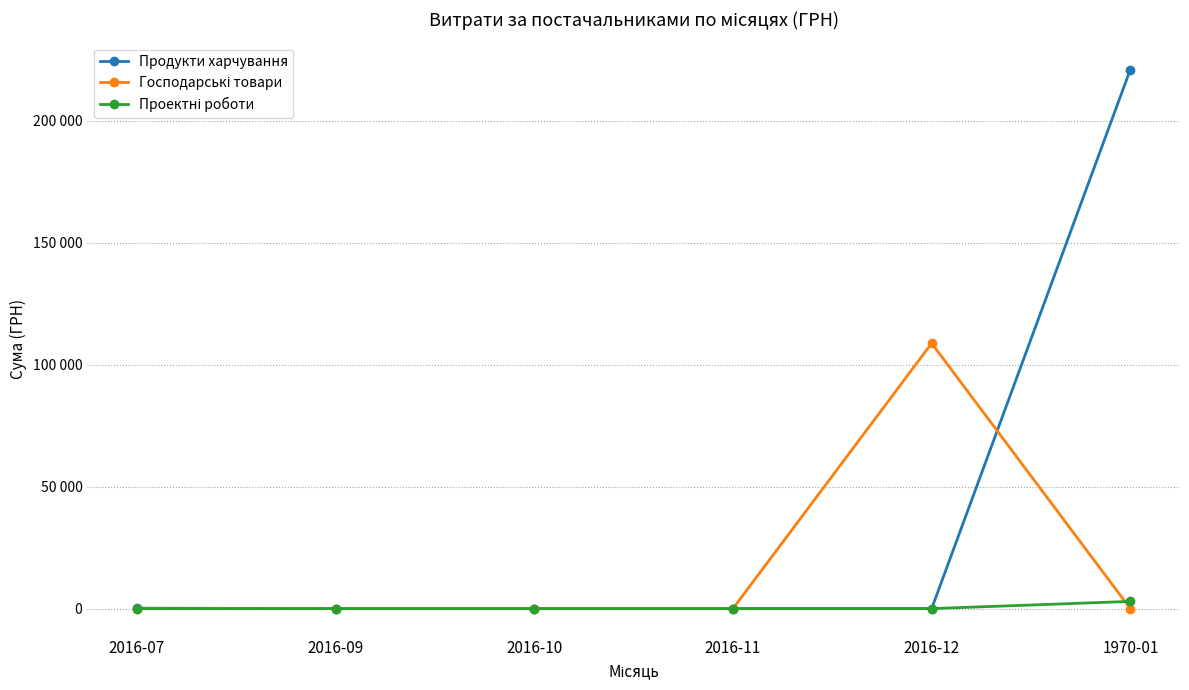

Which category has the highest value across all series?

1970-01